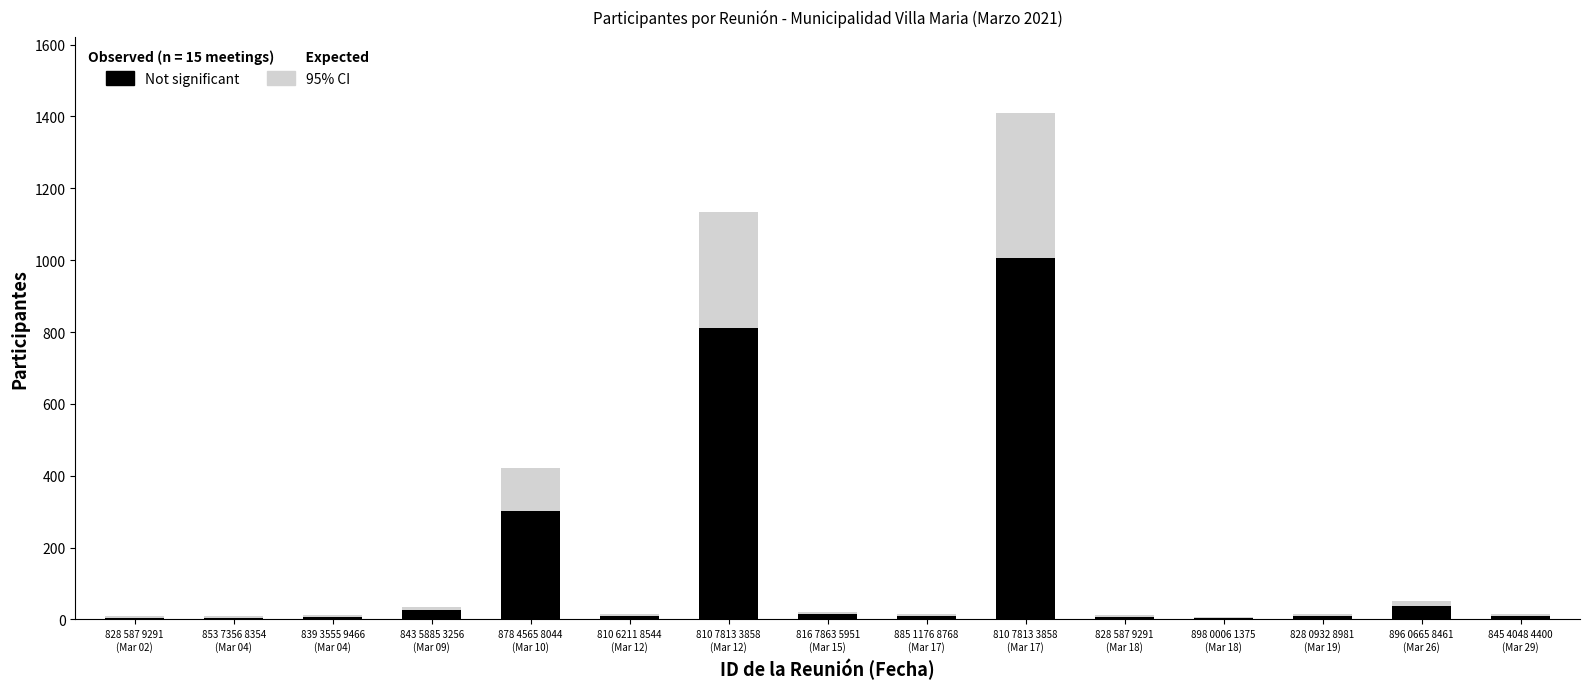

Which category has the highest value in the Not significant series?

810 7813 3858
(Mar 17)